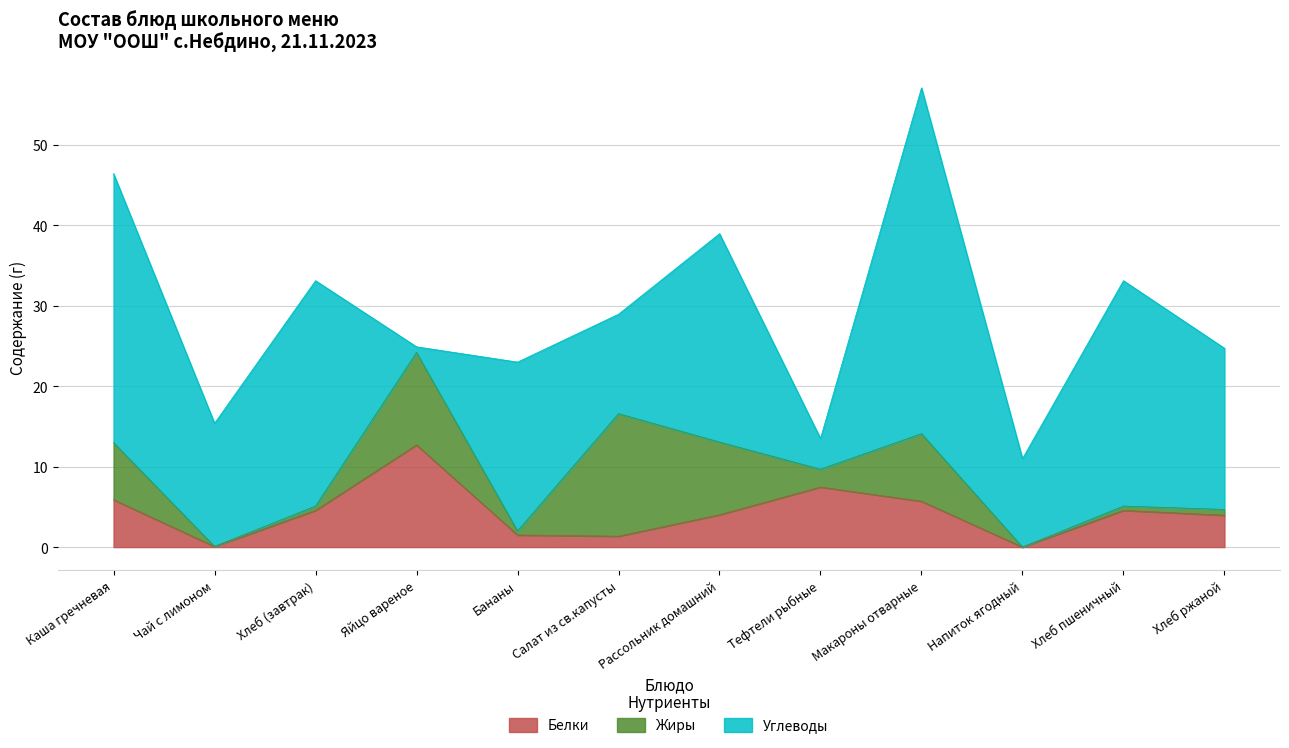

What is the total value across all series at Макароны отварные?

57.1